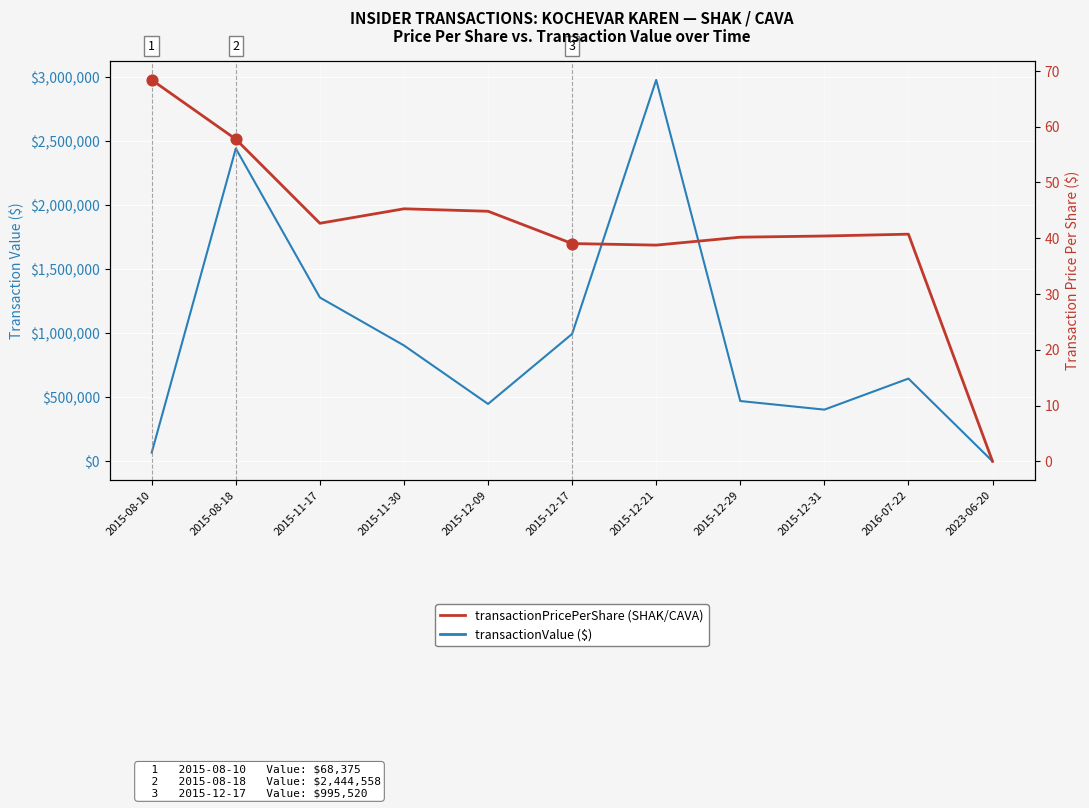

At how many categories does at least one series exceed 2061137?

2